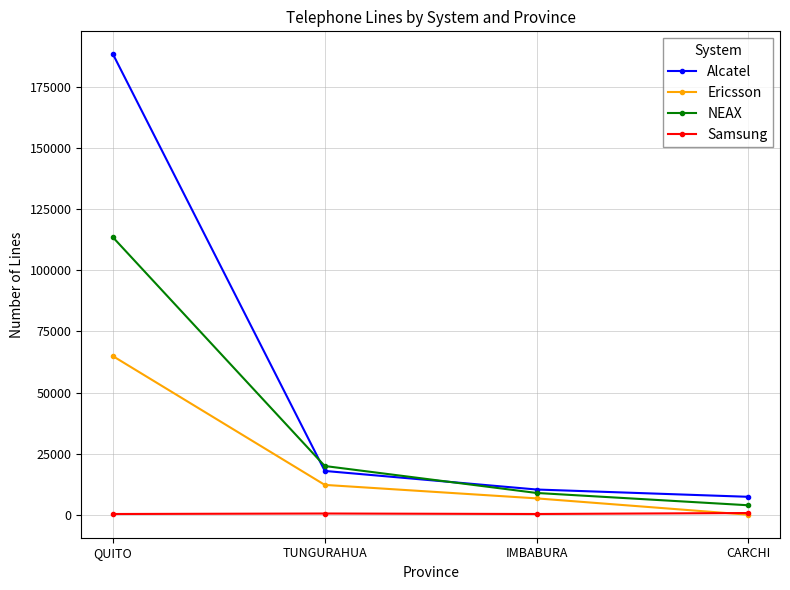

Count the number of data series in this chart.

4